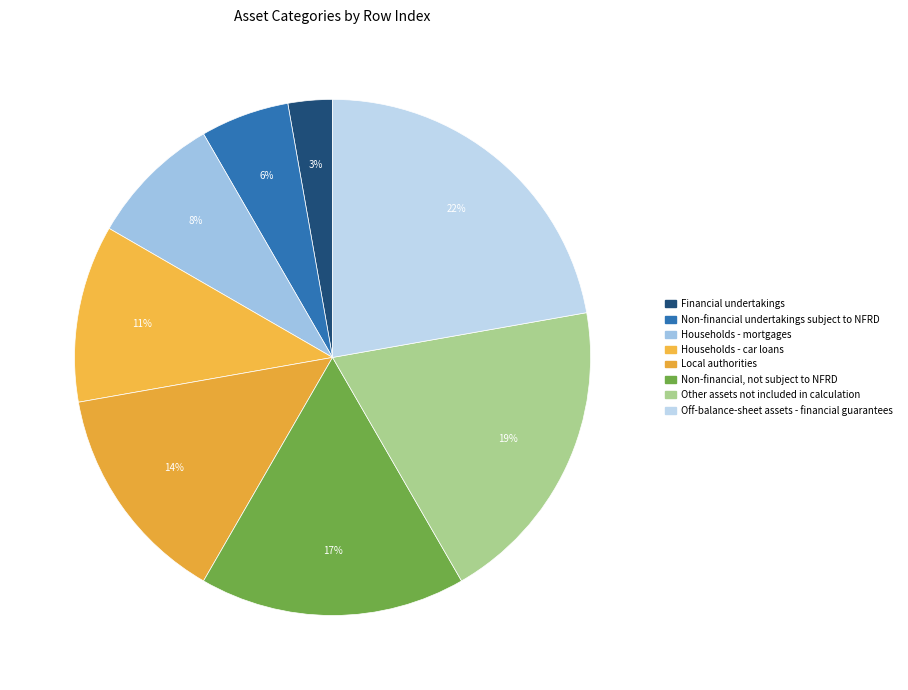

Between Financial undertakings and Off-balance-sheet assets - financial guarantees, which is larger?

Off-balance-sheet assets - financial guarantees